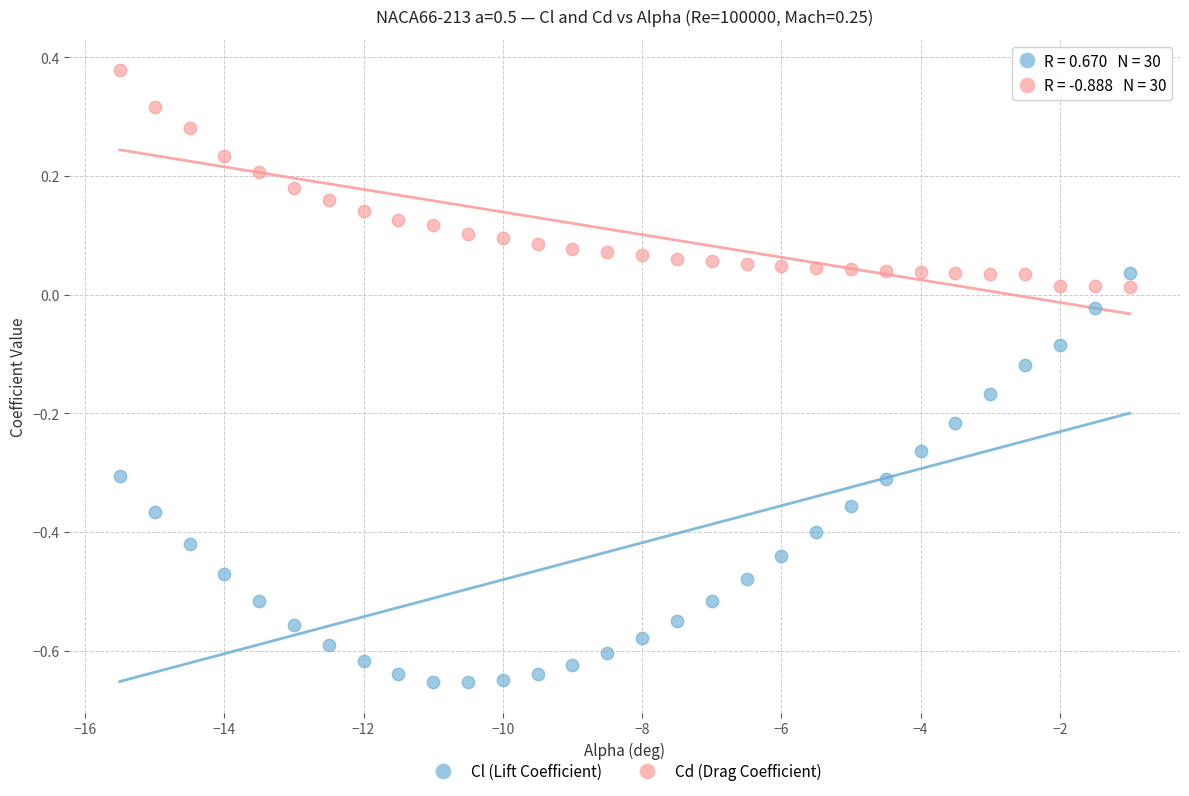

Which series reaches the maximum Y coordinate?

Cd (Drag Coefficient)